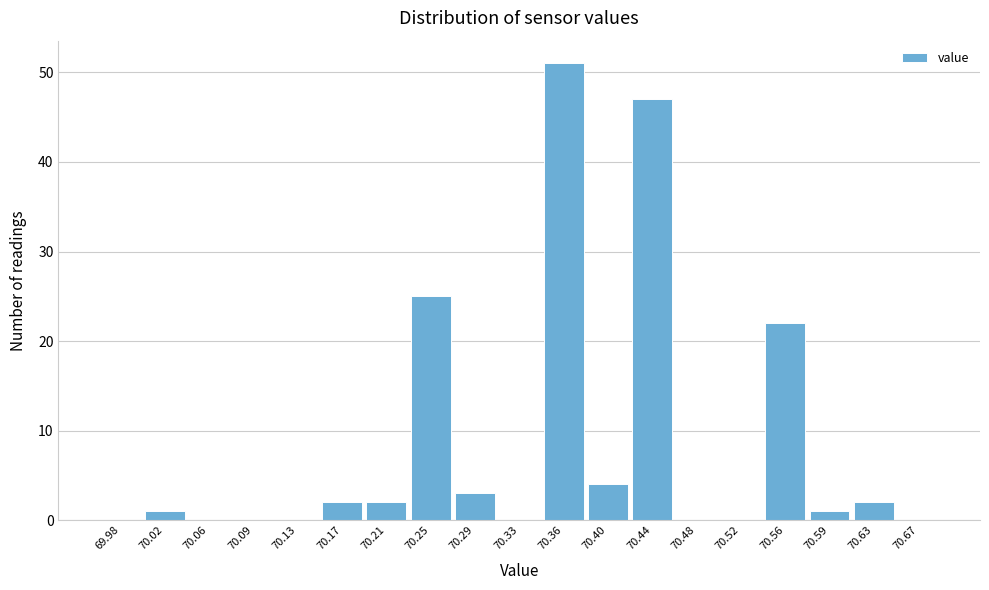

Reading left to right, list every bar in this chart as the range it spans on the x-axis followed by its height. Neither the bar edges nor the heights are printed on the chart, so give them approximately, as read against the axes.

69.960 to 70.000: 0
70.000 to 70.035: 1
70.035 to 70.075: 0
70.075 to 70.115: 0
70.115 to 70.150: 0
70.150 to 70.190: 2
70.190 to 70.230: 2
70.230 to 70.265: 25
70.265 to 70.305: 3
70.305 to 70.345: 0
70.345 to 70.385: 51
70.385 to 70.420: 4
70.420 to 70.460: 47
70.460 to 70.500: 0
70.500 to 70.535: 0
70.535 to 70.575: 22
70.575 to 70.615: 1
70.615 to 70.650: 2
70.650 to 70.690: 0